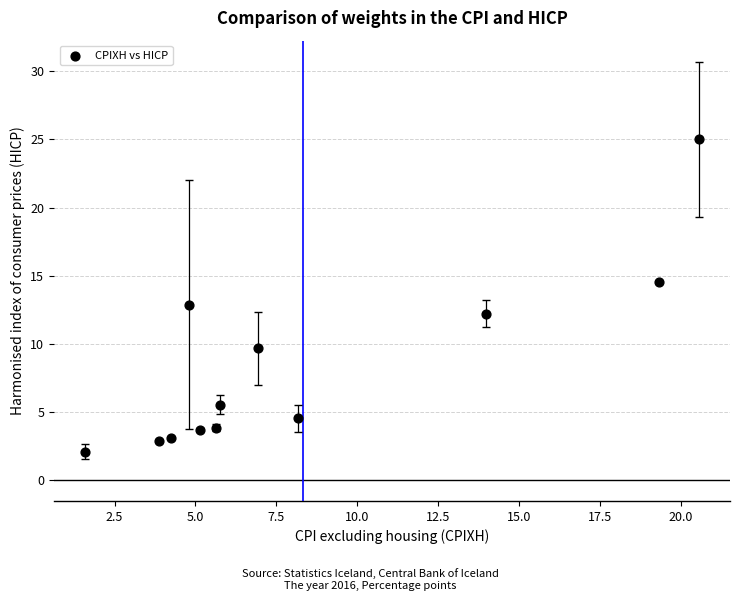

What is the range of X values (max minus min)?

19.0